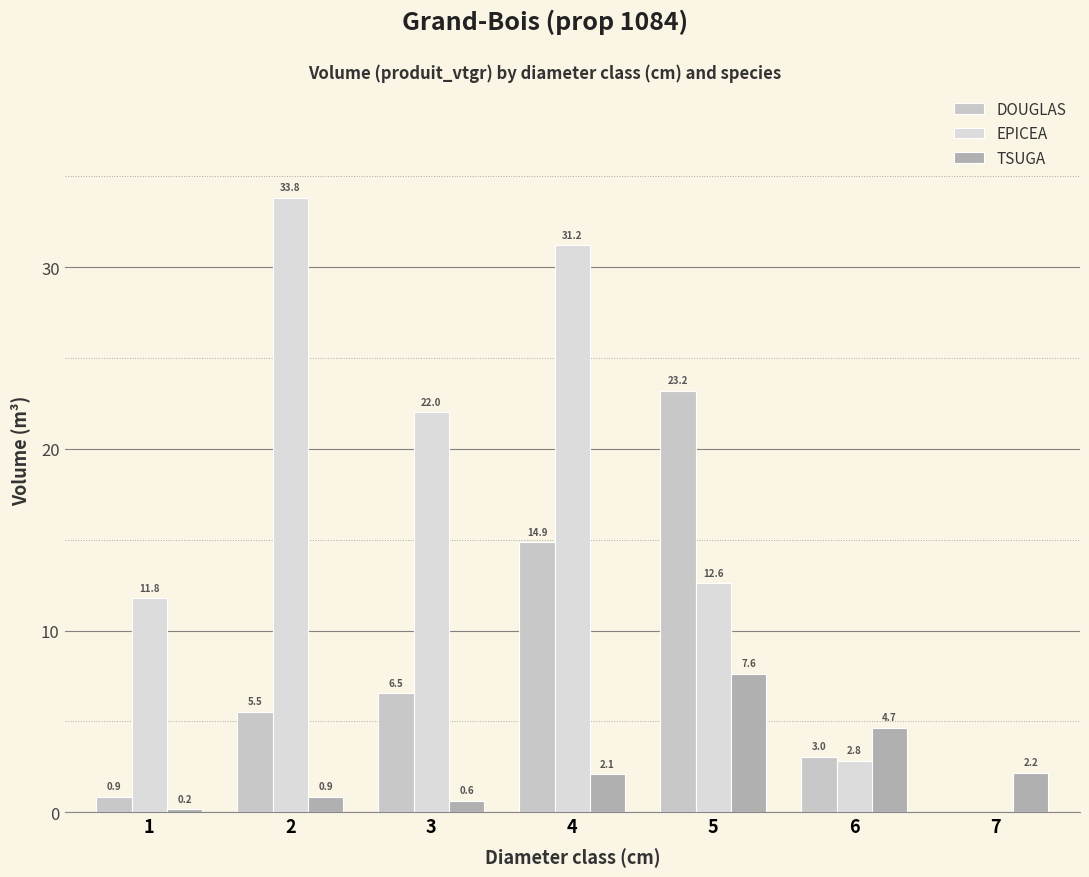

Count the number of categories in the chart.

7